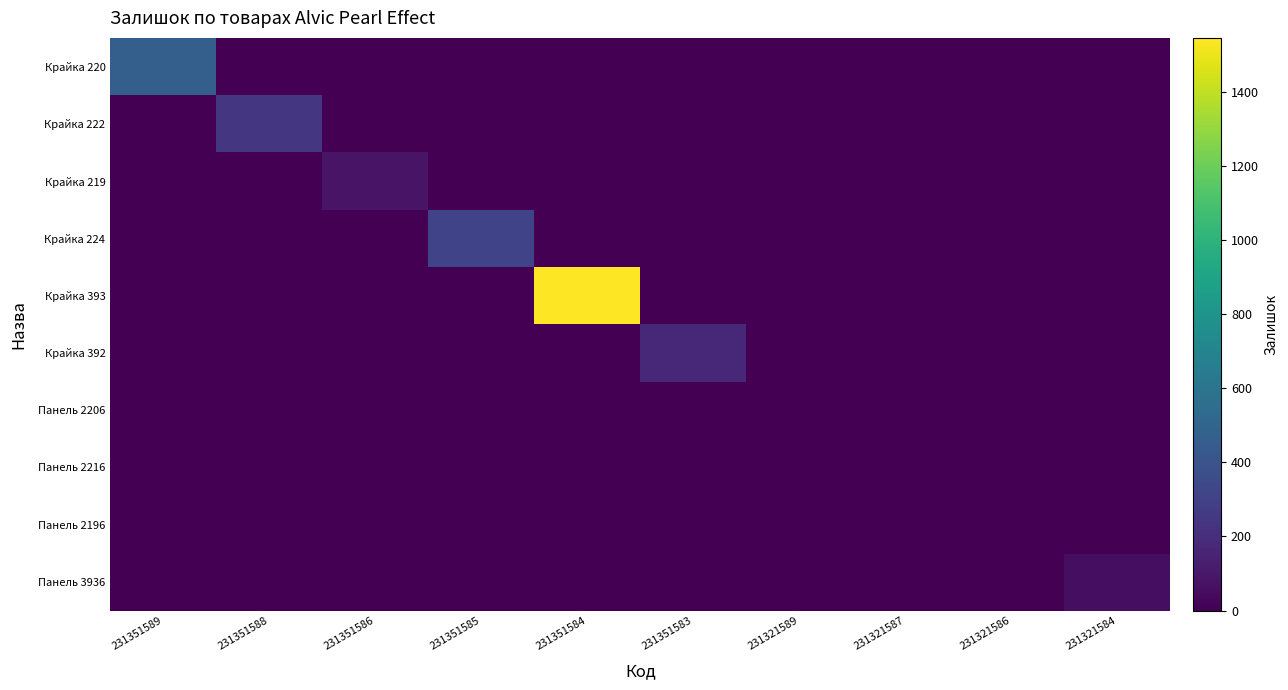

At how many categories does at least one series exceed 1155?

1